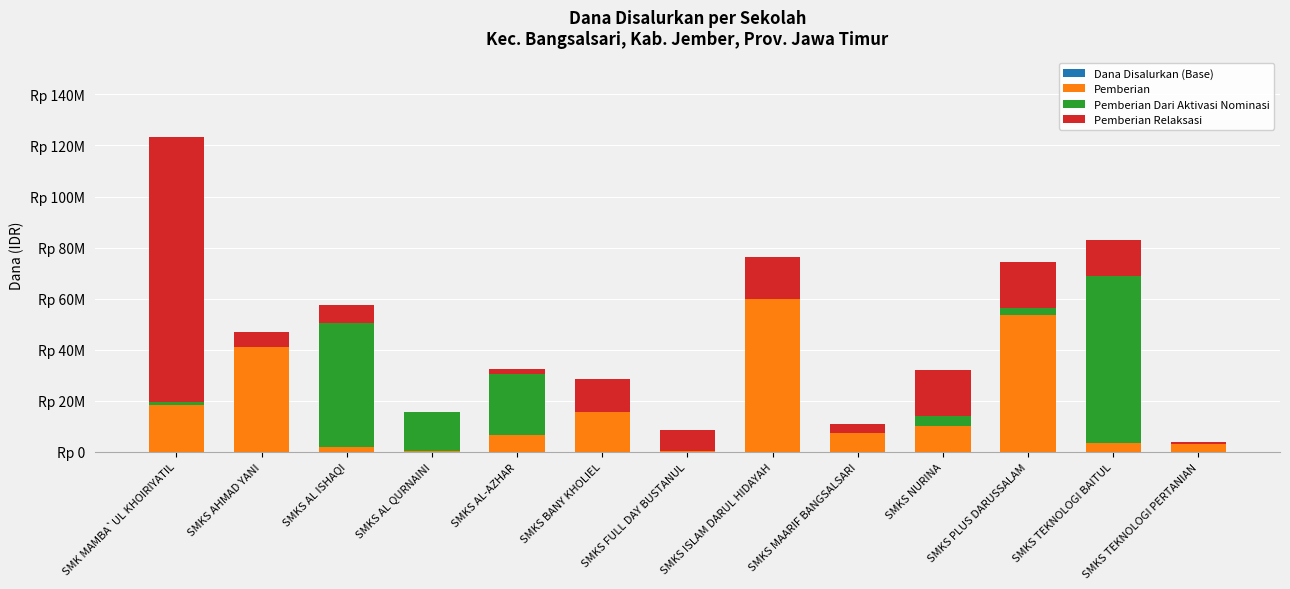

Are the bars horizontal?

No